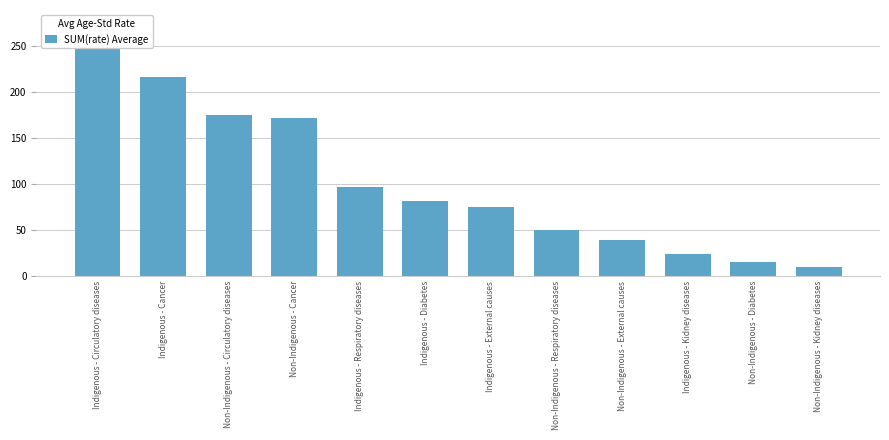

Which has a higher value, Indigenous - Circulatory diseases or Non-Indigenous - Cancer?

Indigenous - Circulatory diseases